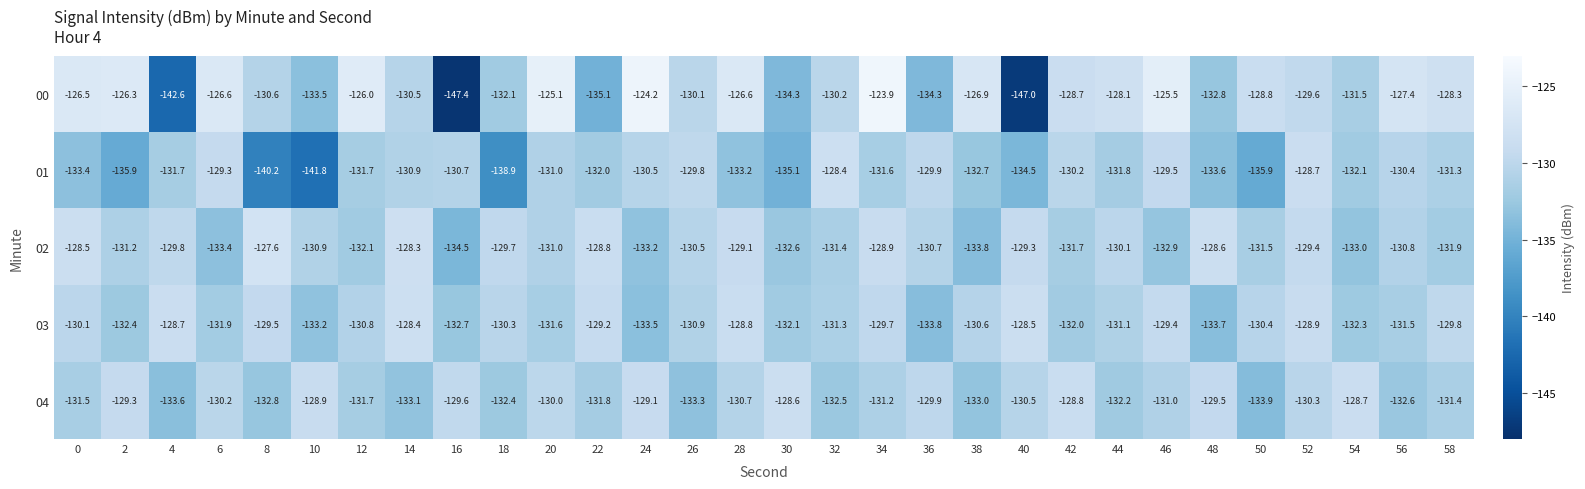

Rank the series at 40 from lowest to highest value.

00, 01, 04, 02, 03